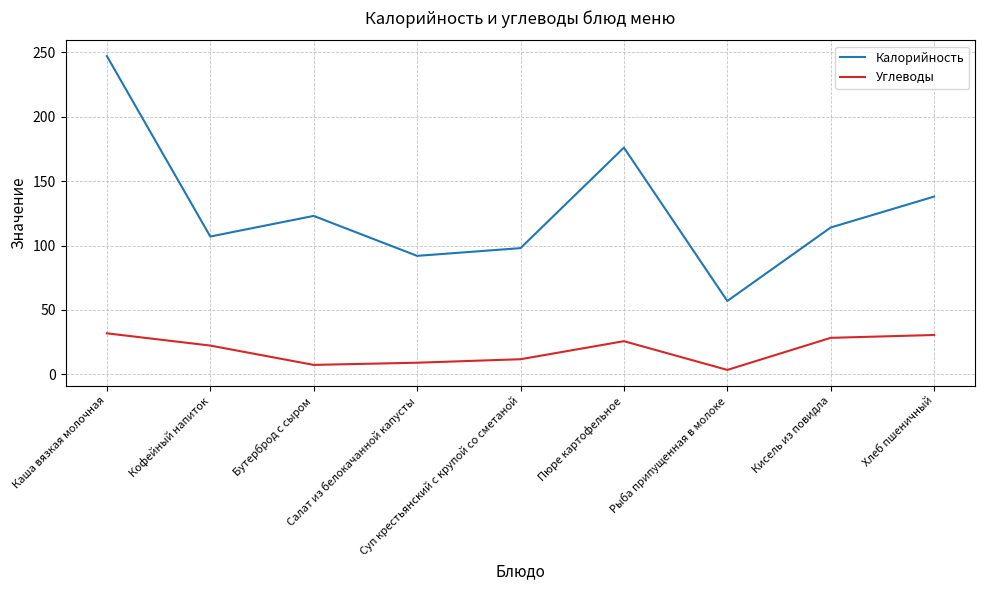

Which series has the largest total across all categories?

Калорийность